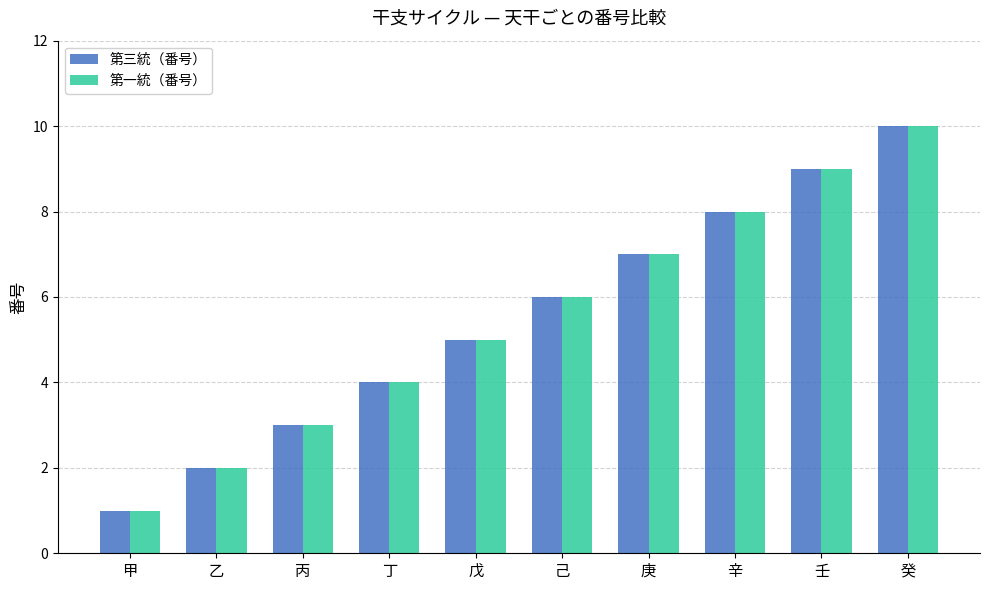

Does the chart contain any negative values?

No